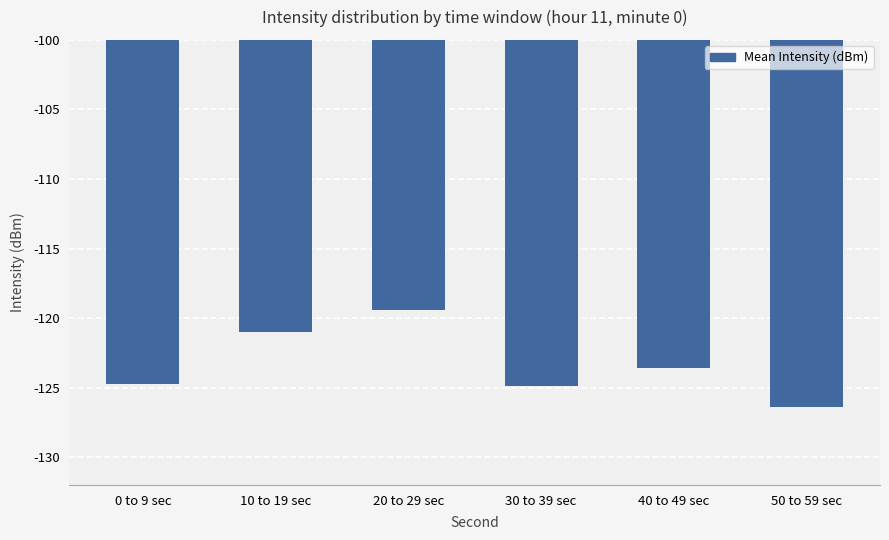

Count the number of categories in the chart.

6